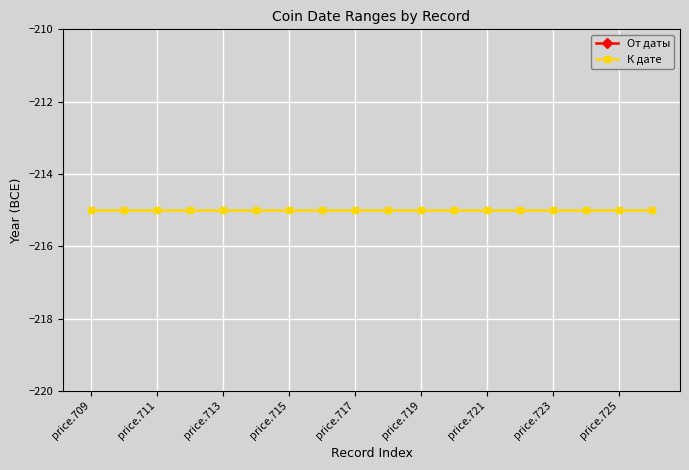

What is the greatest value displayed?

-215